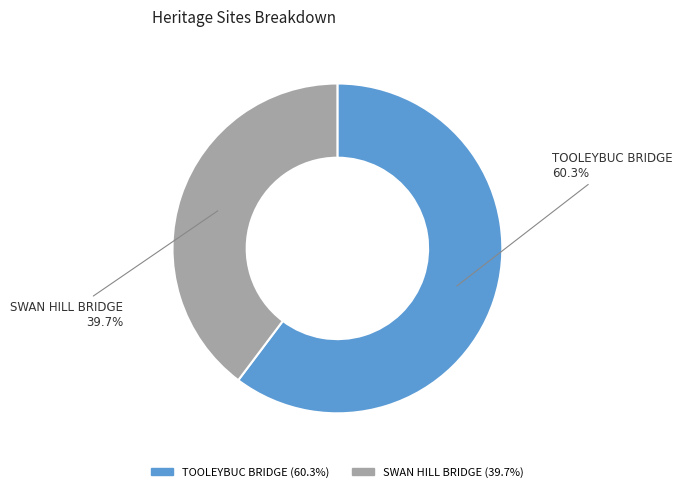

To the nearest percent, what percentage of the pie is TOOLEYBUC BRIDGE?

60%